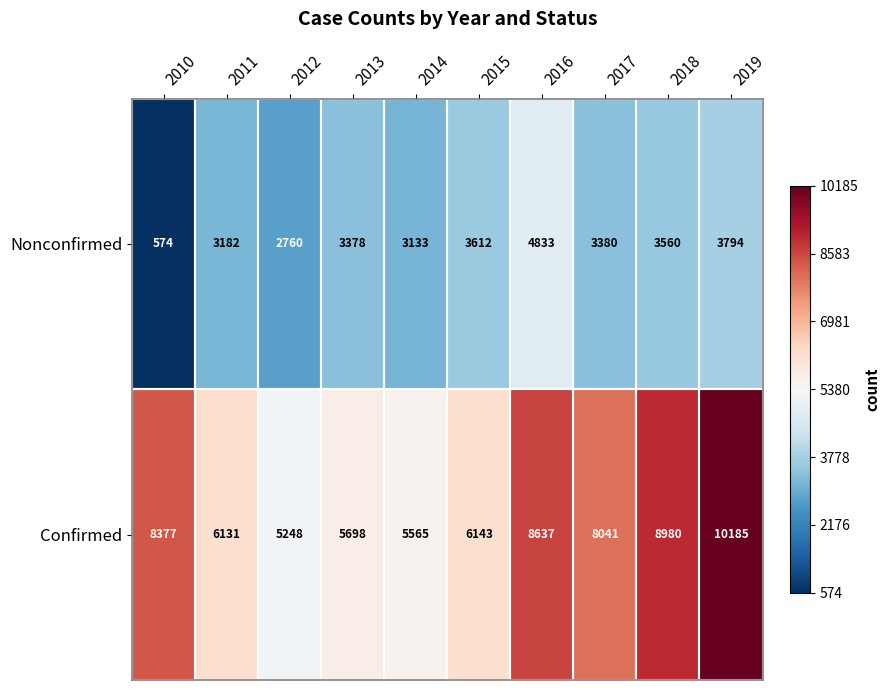

The Nonconfirmed series shows 3794 at 2019. True or false?

True